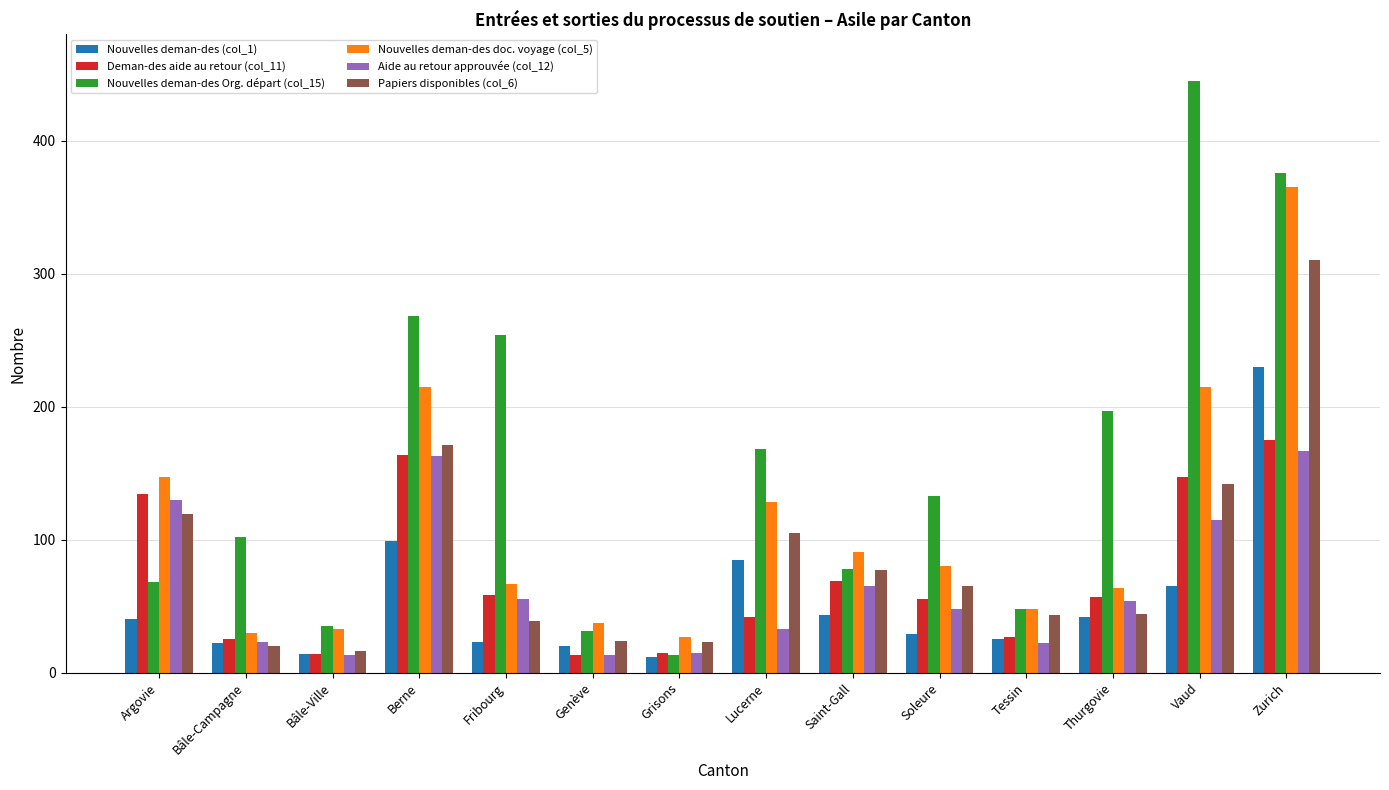

Is the value of Nouvelles deman-des (col_1) at Lucerne greater than the value of Nouvelles deman-des Org. départ (col_15) at Bâle-Campagne?

No